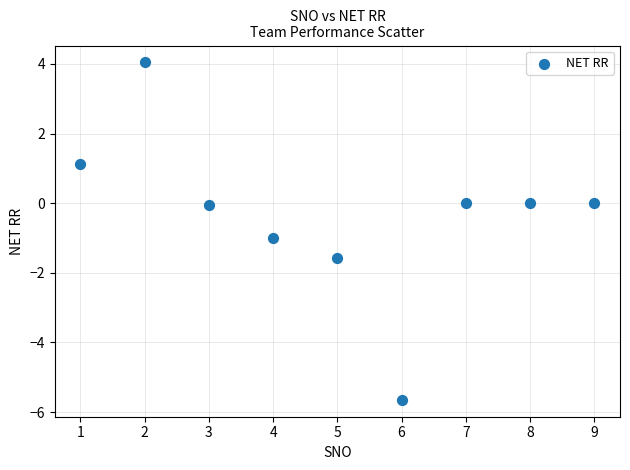

What is the range of X values (max minus min)?

8.0